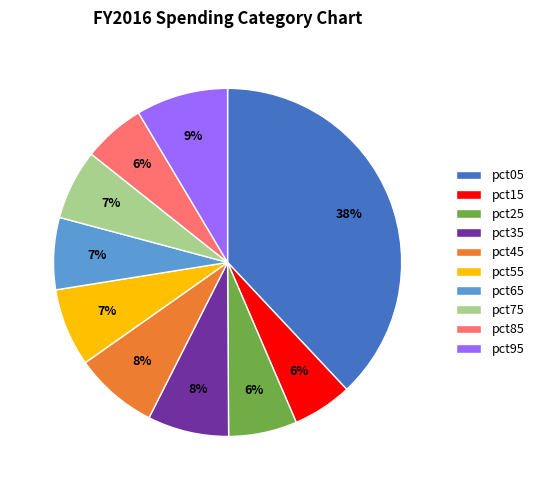

Is pct35 the majority of the pie?

No